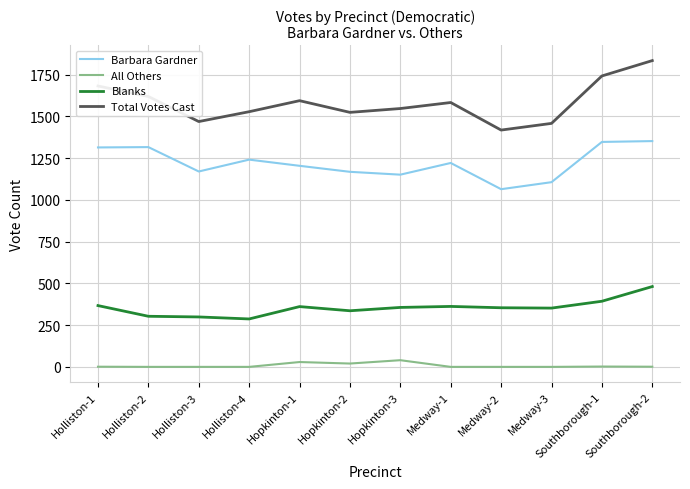

List the series in order of their overall mean, highest first.

Total Votes Cast, Barbara Gardner, Blanks, All Others